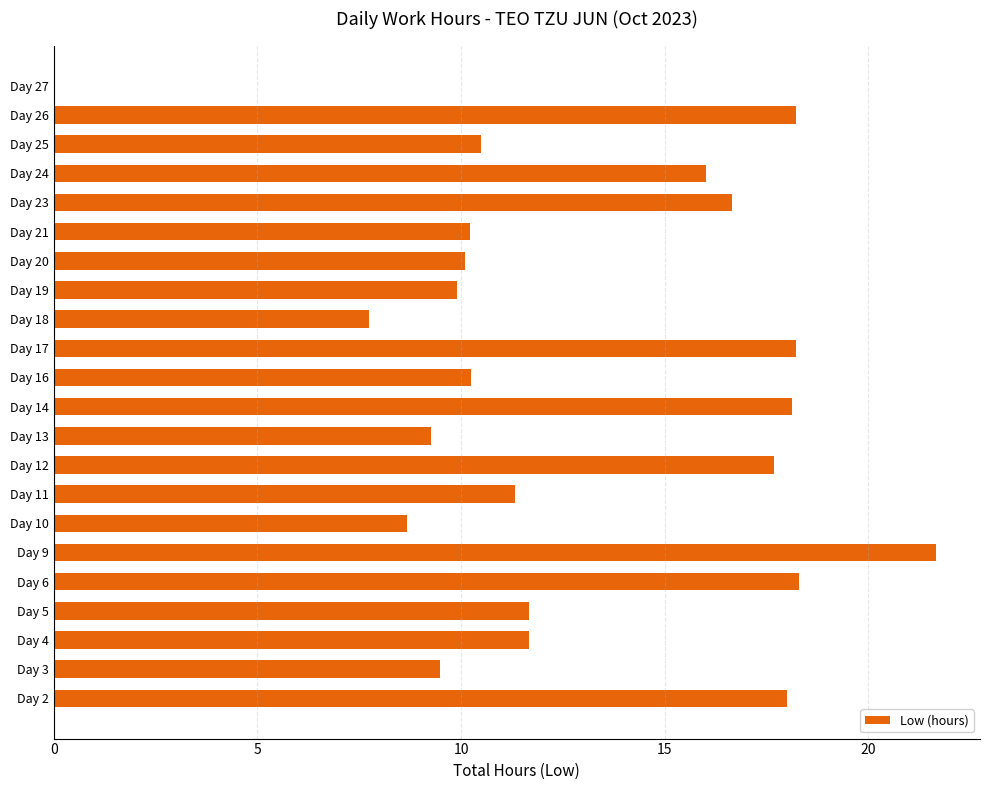

What is the ratio of the value at Day 23 to the value at Day 12?

0.9